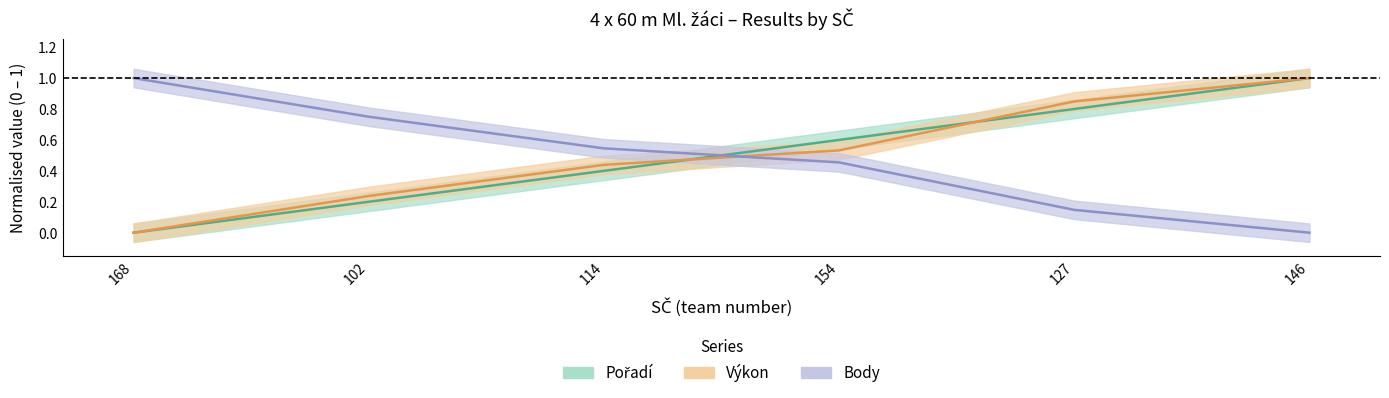

Is the value of Body at 102 greater than the value of Pořadí at 146?

No